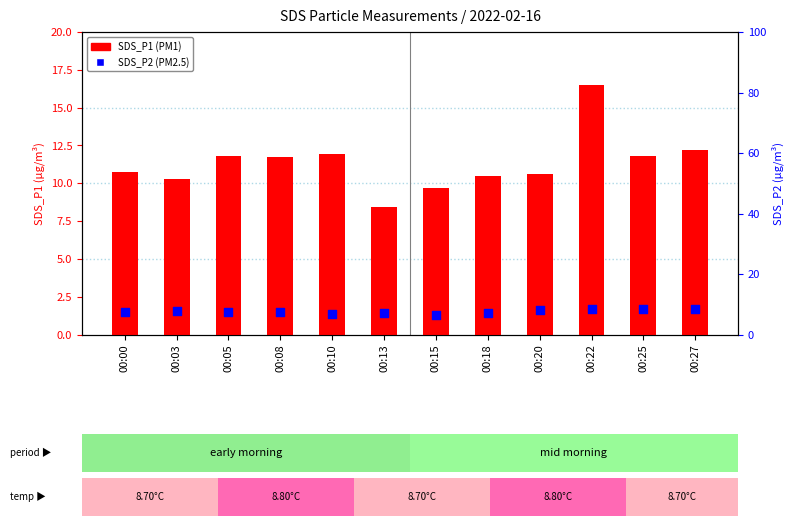

What are all the series names shown in the legend?

SDS_P1, SDS_P2